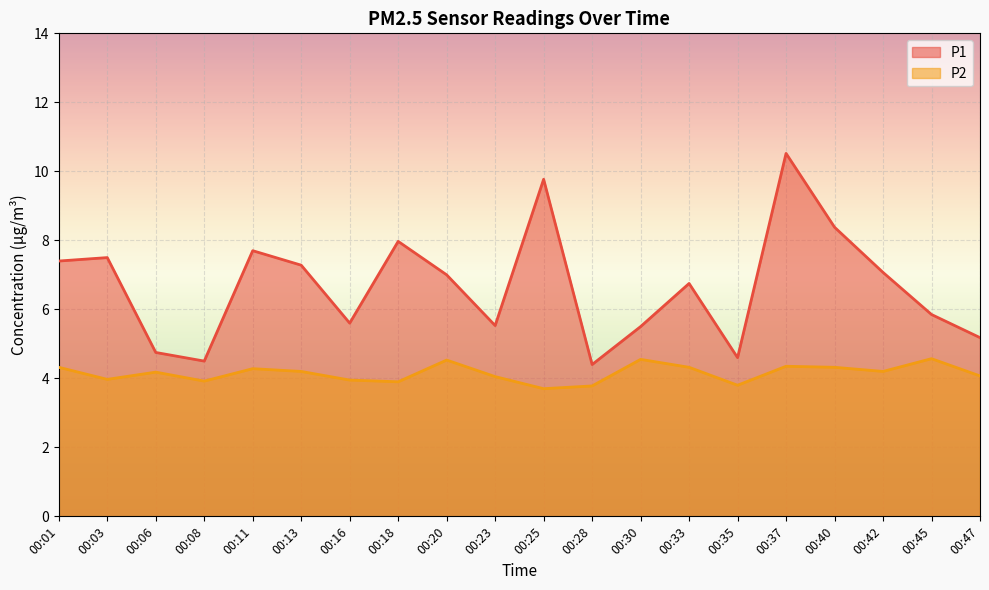

List the series in order of their peak value, highest first.

P1, P2